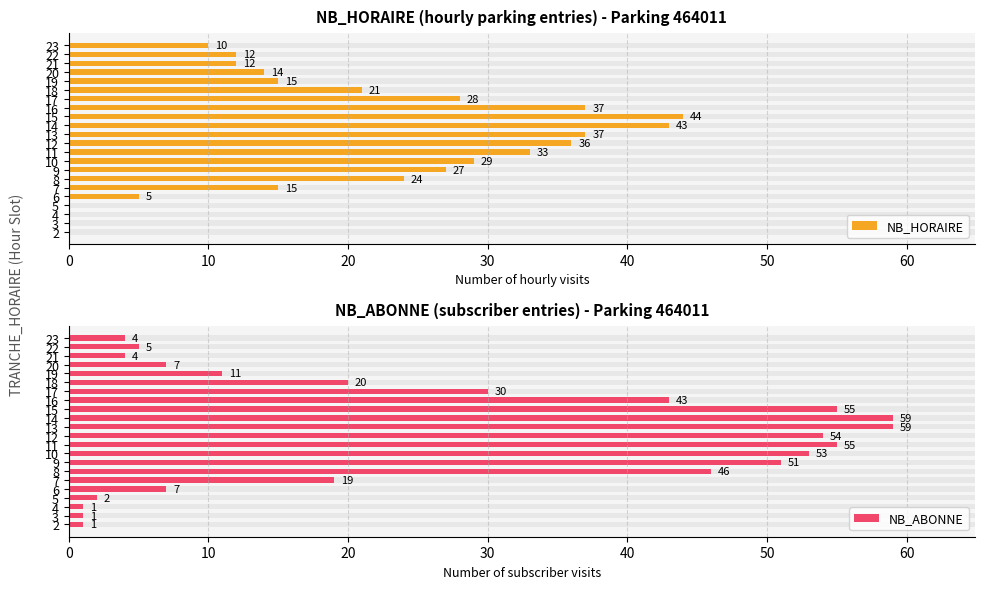

How many bars are there in each group?

2